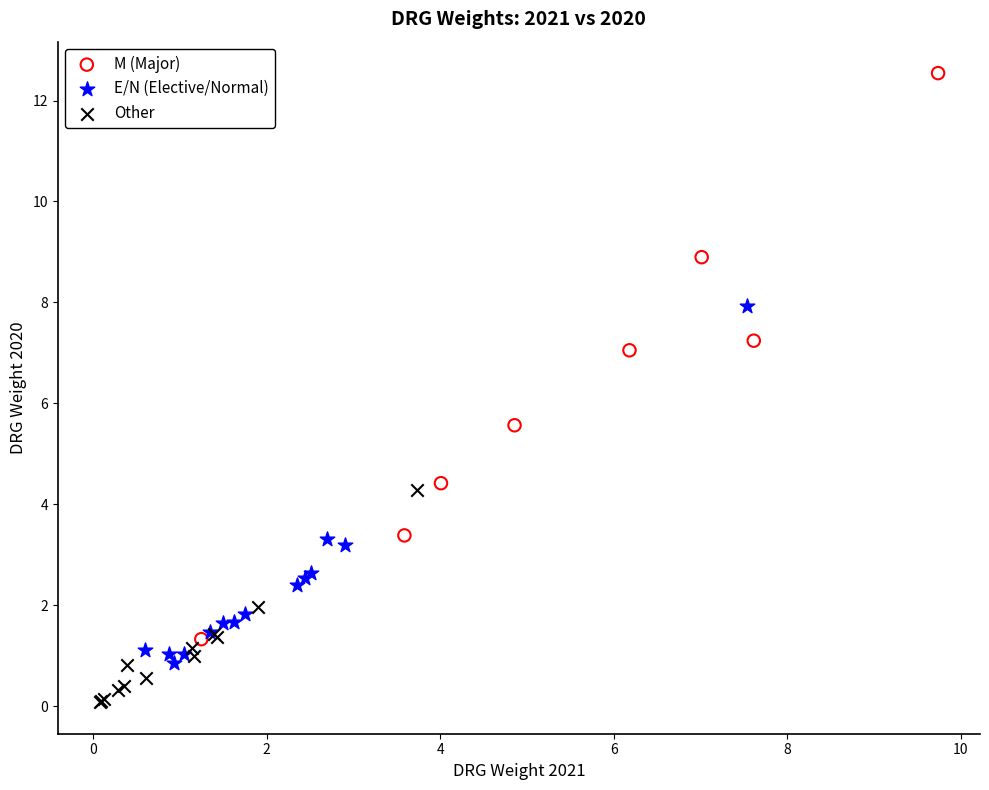

Which series contains the highest Y value?

M (Major)